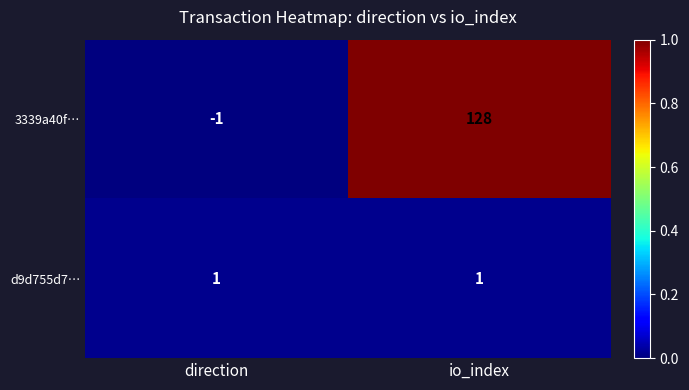

Which series has the largest total across all categories?

3339a40f…